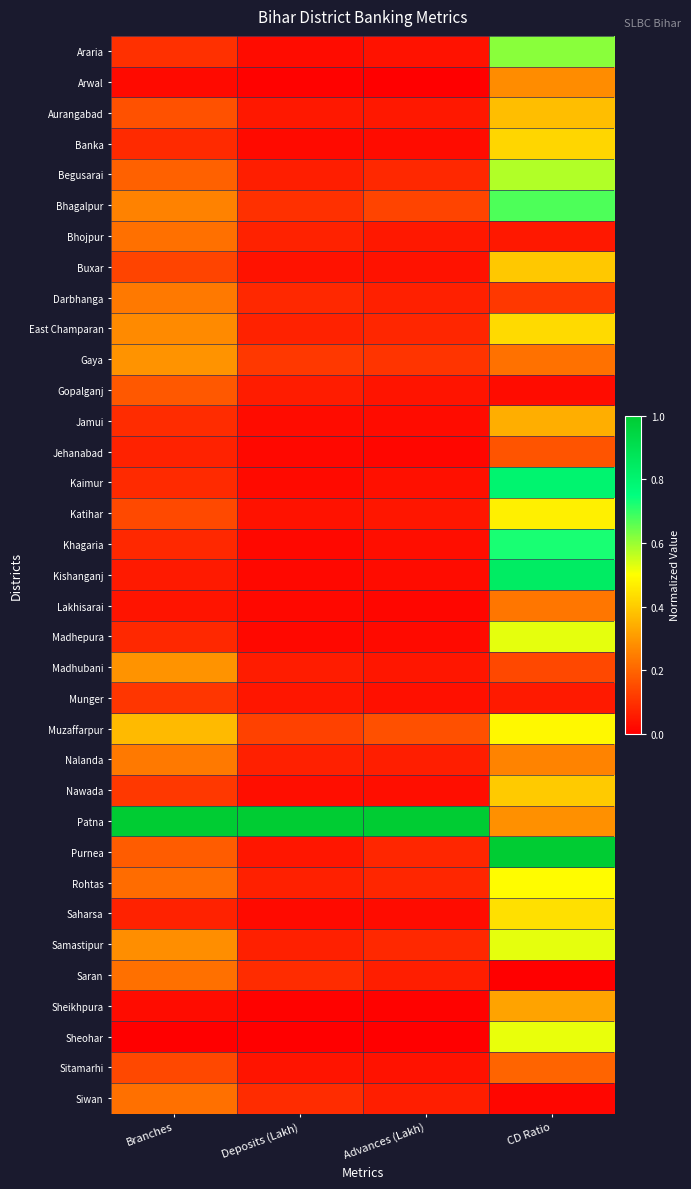

Reading left to right, what are all the values shown in this chart?

Araria: Branches=0.1	Deposits (Lakh)=0.0	Advances (Lakh)=0.0	CD Ratio=0.6
Arwal: Branches=0.0	Deposits (Lakh)=0.0	Advances (Lakh)=0.0	CD Ratio=0.3
Aurangabad: Branches=0.2	Deposits (Lakh)=0.0	Advances (Lakh)=0.1	CD Ratio=0.4
Banka: Branches=0.1	Deposits (Lakh)=0.0	Advances (Lakh)=0.0	CD Ratio=0.4
Begusarai: Branches=0.2	Deposits (Lakh)=0.1	Advances (Lakh)=0.1	CD Ratio=0.6
Bhagalpur: Branches=0.3	Deposits (Lakh)=0.1	Advances (Lakh)=0.1	CD Ratio=0.7
Bhojpur: Branches=0.2	Deposits (Lakh)=0.1	Advances (Lakh)=0.1	CD Ratio=0.0
Buxar: Branches=0.1	Deposits (Lakh)=0.0	Advances (Lakh)=0.0	CD Ratio=0.4
Darbhanga: Branches=0.2	Deposits (Lakh)=0.1	Advances (Lakh)=0.1	CD Ratio=0.1
East Champaran: Branches=0.3	Deposits (Lakh)=0.1	Advances (Lakh)=0.1	CD Ratio=0.4
Gaya: Branches=0.3	Deposits (Lakh)=0.1	Advances (Lakh)=0.1	CD Ratio=0.2
Gopalganj: Branches=0.2	Deposits (Lakh)=0.1	Advances (Lakh)=0.0	CD Ratio=0.0
Jamui: Branches=0.1	Deposits (Lakh)=0.0	Advances (Lakh)=0.0	CD Ratio=0.3
Jehanabad: Branches=0.1	Deposits (Lakh)=0.0	Advances (Lakh)=0.0	CD Ratio=0.2
Kaimur: Branches=0.1	Deposits (Lakh)=0.0	Advances (Lakh)=0.0	CD Ratio=0.8
Katihar: Branches=0.1	Deposits (Lakh)=0.0	Advances (Lakh)=0.0	CD Ratio=0.5
Khagaria: Branches=0.1	Deposits (Lakh)=0.0	Advances (Lakh)=0.0	CD Ratio=0.7
Kishanganj: Branches=0.1	Deposits (Lakh)=0.0	Advances (Lakh)=0.0	CD Ratio=0.8
Lakhisarai: Branches=0.0	Deposits (Lakh)=0.0	Advances (Lakh)=0.0	CD Ratio=0.2
Madhepura: Branches=0.1	Deposits (Lakh)=0.0	Advances (Lakh)=0.0	CD Ratio=0.5
Madhubani: Branches=0.3	Deposits (Lakh)=0.1	Advances (Lakh)=0.0	CD Ratio=0.1
Munger: Branches=0.1	Deposits (Lakh)=0.0	Advances (Lakh)=0.0	CD Ratio=0.1
Muzaffarpur: Branches=0.4	Deposits (Lakh)=0.1	Advances (Lakh)=0.2	CD Ratio=0.5
Nalanda: Branches=0.2	Deposits (Lakh)=0.1	Advances (Lakh)=0.1	CD Ratio=0.3
Nawada: Branches=0.1	Deposits (Lakh)=0.0	Advances (Lakh)=0.0	CD Ratio=0.4
Patna: Branches=1.0	Deposits (Lakh)=1.0	Advances (Lakh)=1.0	CD Ratio=0.3
Purnea: Branches=0.2	Deposits (Lakh)=0.0	Advances (Lakh)=0.1	CD Ratio=1.0
Rohtas: Branches=0.2	Deposits (Lakh)=0.1	Advances (Lakh)=0.1	CD Ratio=0.5
Saharsa: Branches=0.1	Deposits (Lakh)=0.0	Advances (Lakh)=0.0	CD Ratio=0.4
Samastipur: Branches=0.3	Deposits (Lakh)=0.1	Advances (Lakh)=0.1	CD Ratio=0.5
Saran: Branches=0.2	Deposits (Lakh)=0.1	Advances (Lakh)=0.1	CD Ratio=0.0
Sheikhpura: Branches=0.0	Deposits (Lakh)=0.0	Advances (Lakh)=0.0	CD Ratio=0.3
Sheohar: Branches=0.0	Deposits (Lakh)=0.0	Advances (Lakh)=0.0	CD Ratio=0.5
Sitamarhi: Branches=0.1	Deposits (Lakh)=0.0	Advances (Lakh)=0.0	CD Ratio=0.2
Siwan: Branches=0.2	Deposits (Lakh)=0.1	Advances (Lakh)=0.1	CD Ratio=0.0